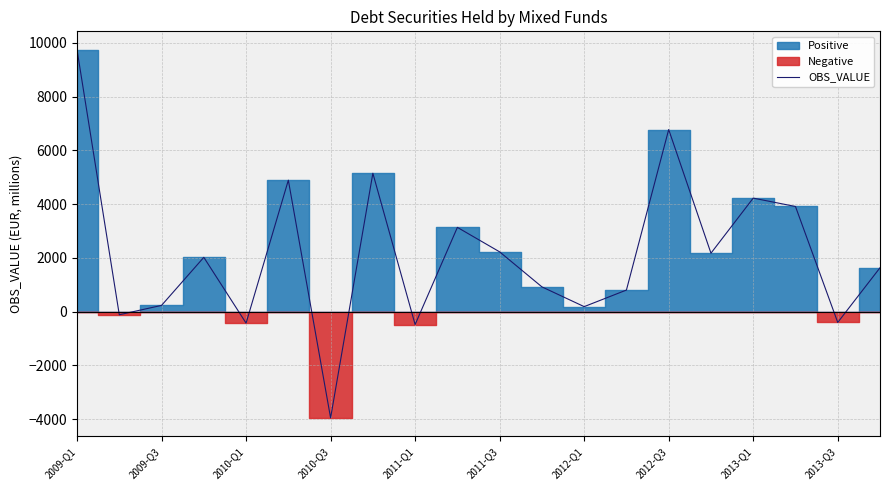

Does the chart have visible grid lines?

Yes